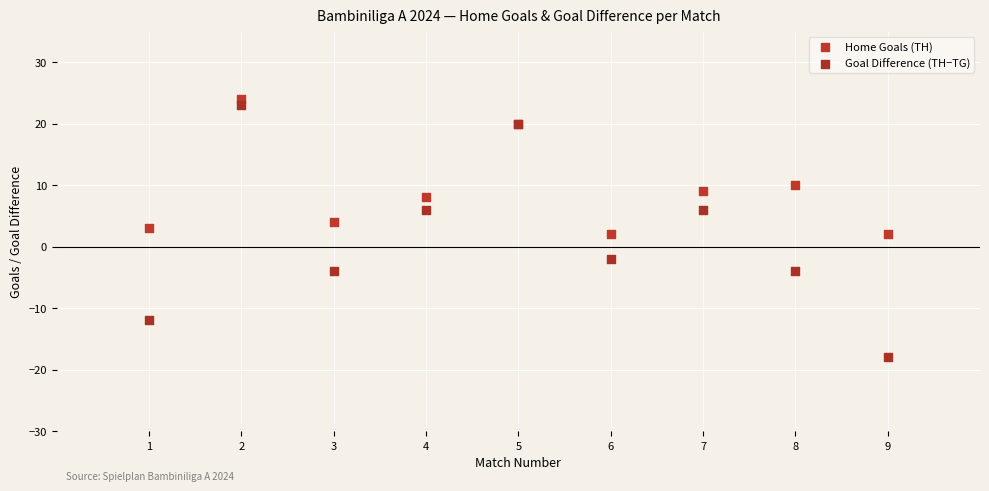

Which series has the widest spread of Y values?

Goal Difference (TH−TG)